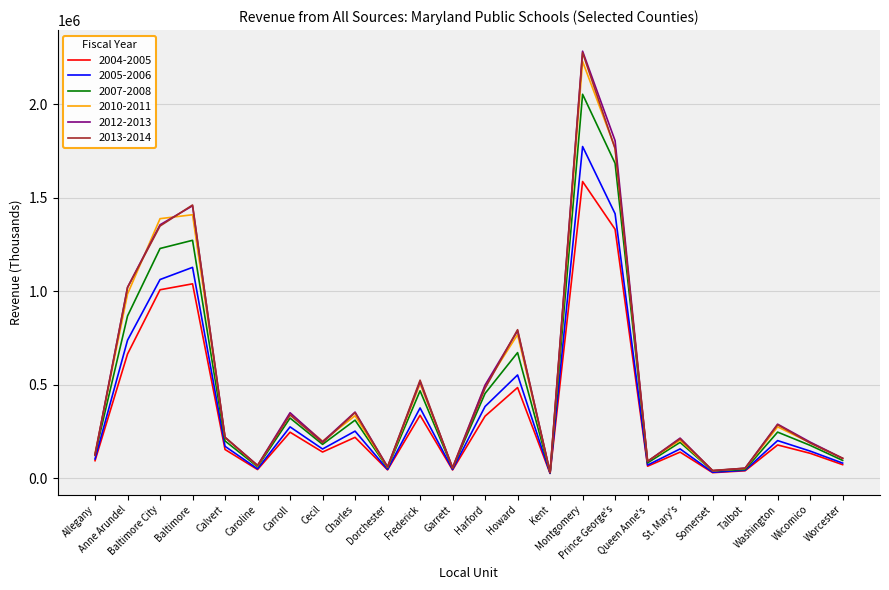

At how many categories does at least one series exceed 1912382?

1